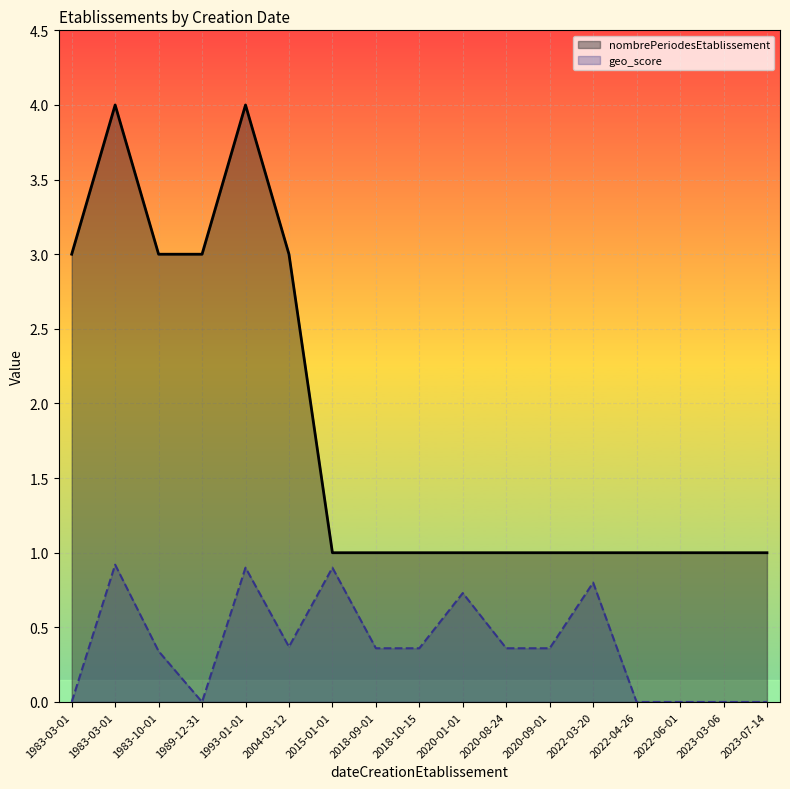

Reading left to right, list all the values displayed in this chart.

nombrePeriodesEtablissement: 1983-03-01=3.0	1983-03-01=4.0	1983-10-01=3.0	1989-12-31=3.0	1993-01-01=4.0	2004-03-12=3.0	2015-01-01=1.0	2018-09-01=1.0	2018-10-15=1.0	2020-01-01=1.0	2020-08-24=1.0	2020-09-01=1.0	2022-03-20=1.0	2022-04-26=1.0	2022-06-01=1.0	2023-03-06=1.0	2023-07-14=1.0
geo_score: 1983-03-01=0.0	1983-03-01=0.9	1983-10-01=0.3	1989-12-31=0.0	1993-01-01=0.9	2004-03-12=0.4	2015-01-01=0.9	2018-09-01=0.4	2018-10-15=0.4	2020-01-01=0.7	2020-08-24=0.4	2020-09-01=0.4	2022-03-20=0.8	2022-04-26=0.0	2022-06-01=0.0	2023-03-06=0.0	2023-07-14=0.0